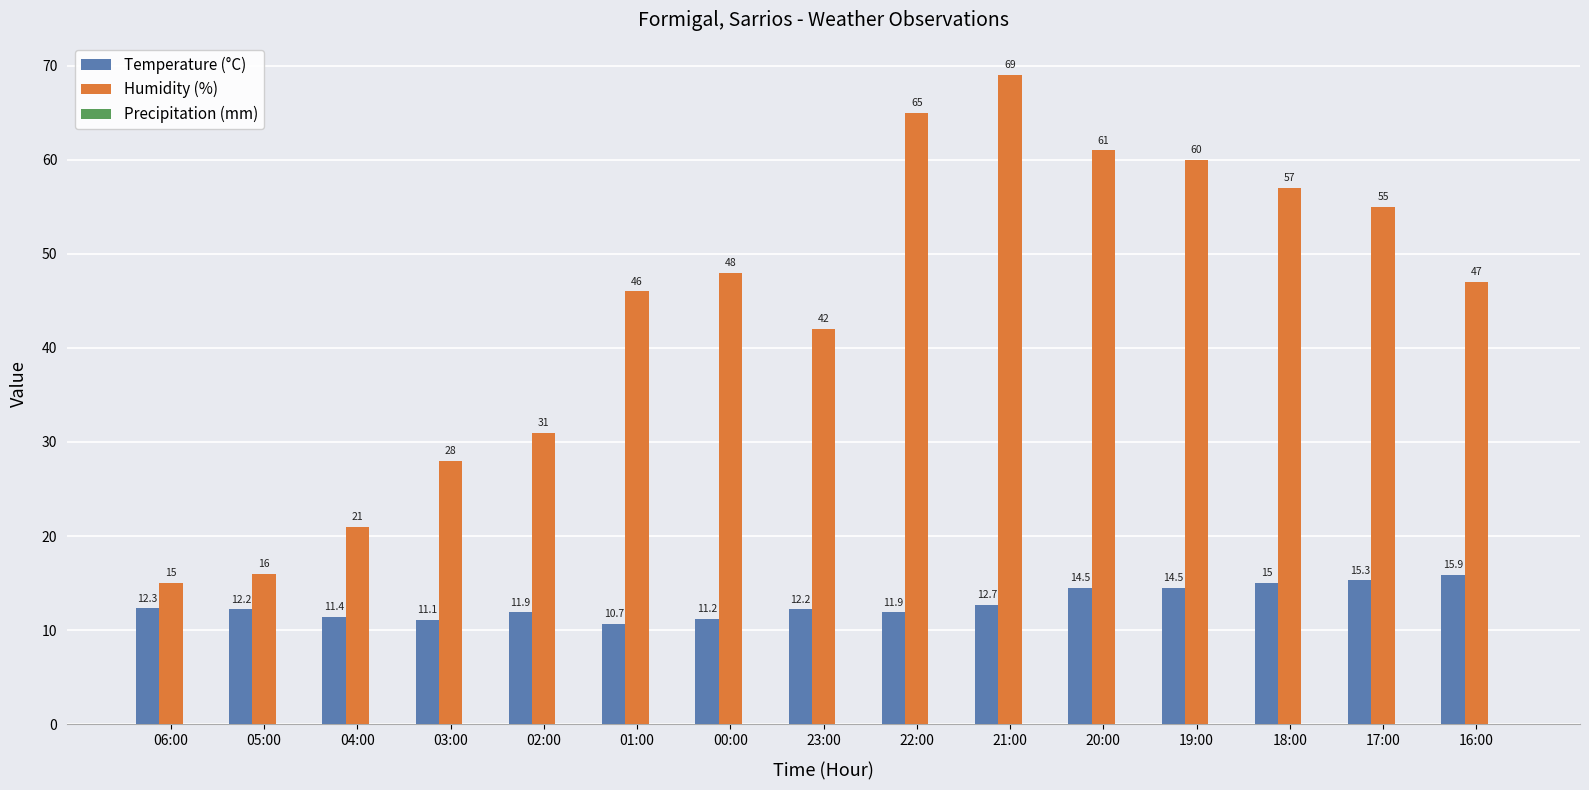

What value does the Humidity (%) series have at 23:00?

42.0